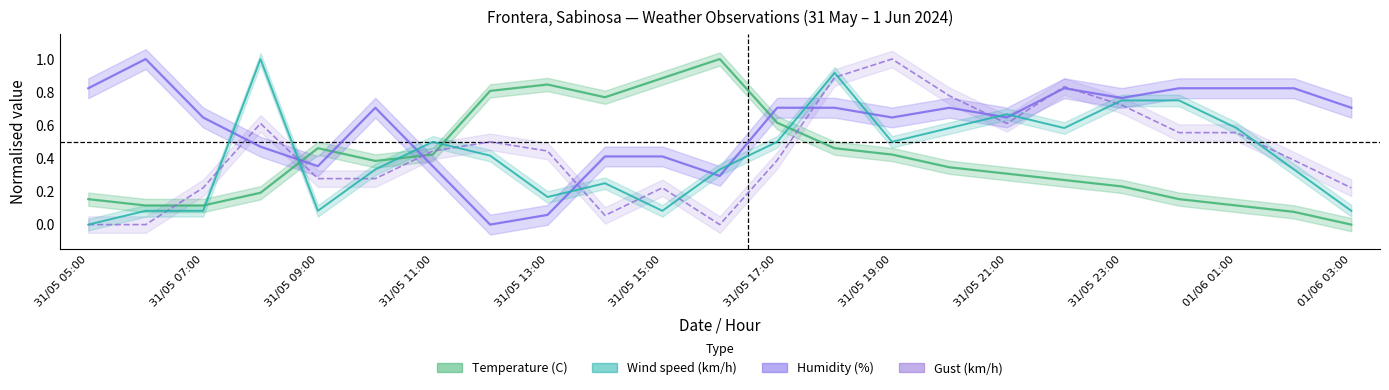

At which category is the sum across all series the highest?

31/05 18:00